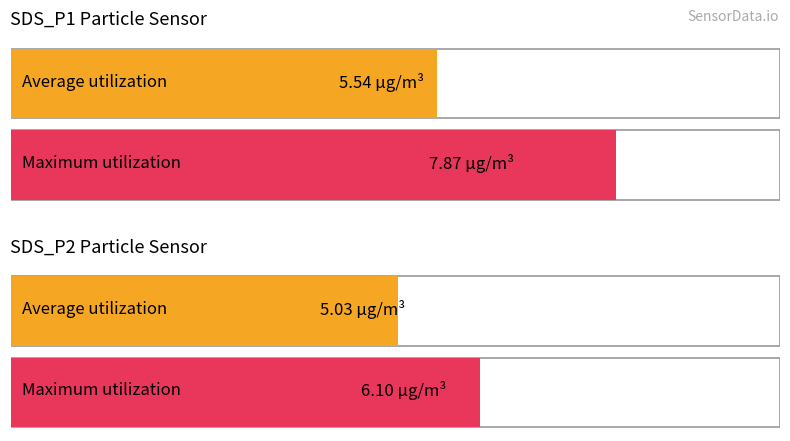

Are the bars grouped side by side (vs. stacked)?

Yes